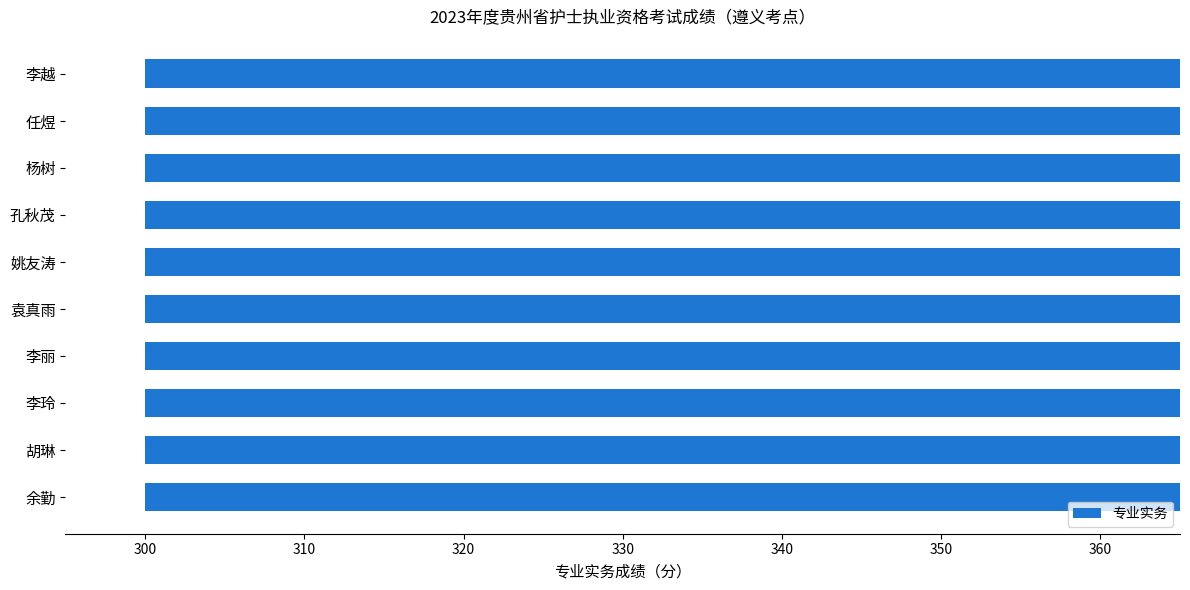

Is it true that the value at 李玲 is 109?

False